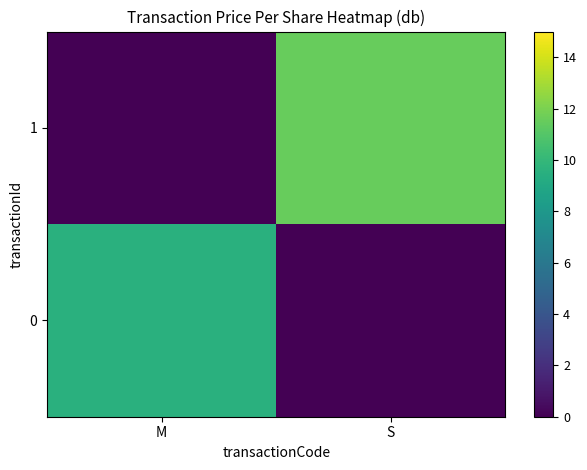

What is the difference between the highest and lowest values at S?

11.5